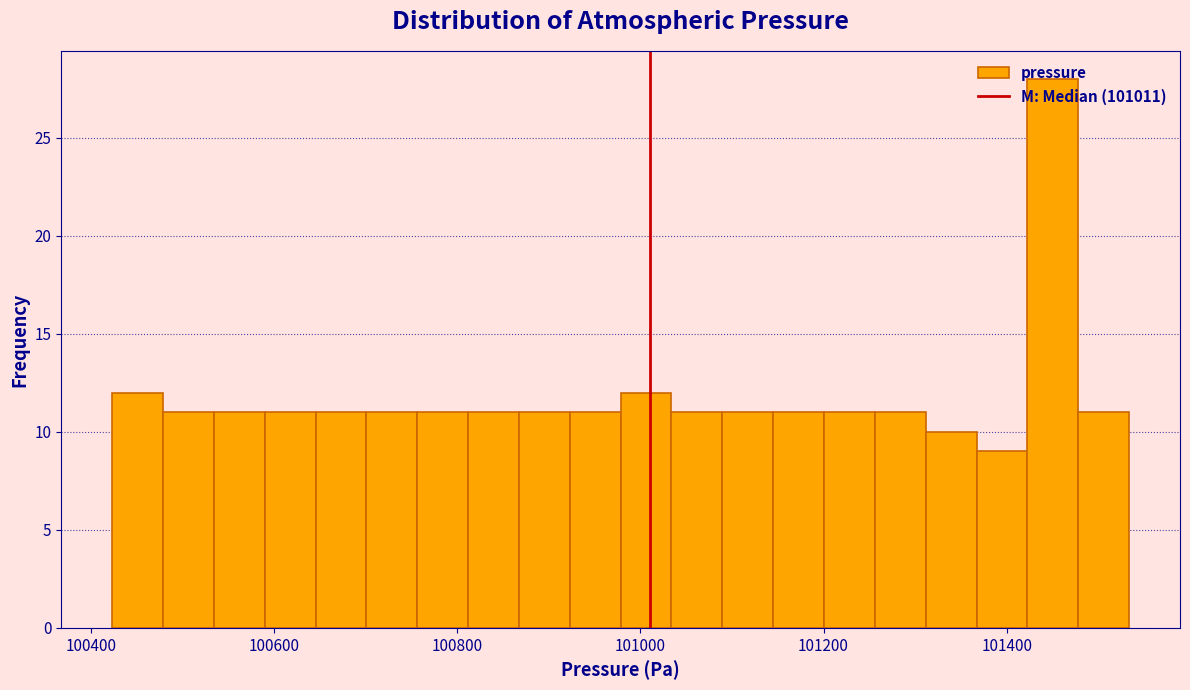

Around what value on the x-axis is the tallest bar? Give the approximate position of its centre, as read against the axis.

101460